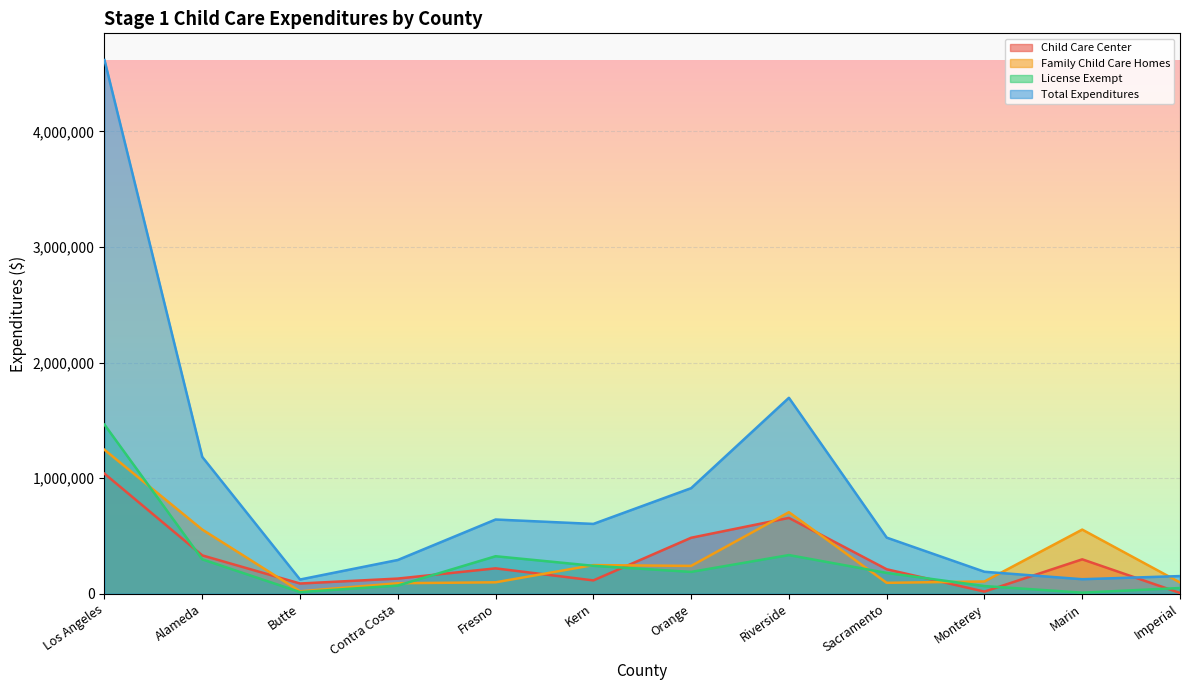

What is the label of the 9th point from the left?

Sacramento